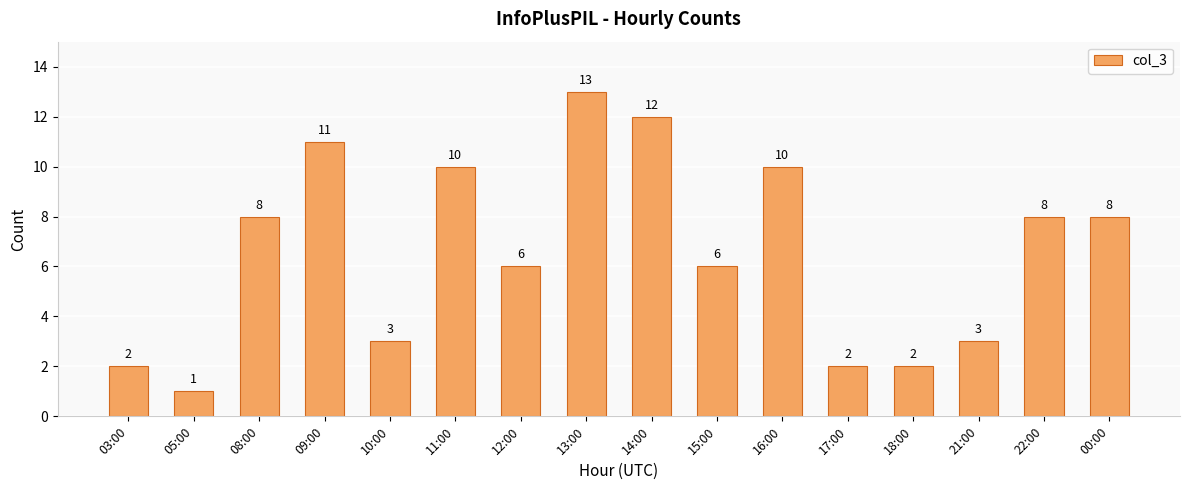

What is the value of the 15th bar from the left?

8